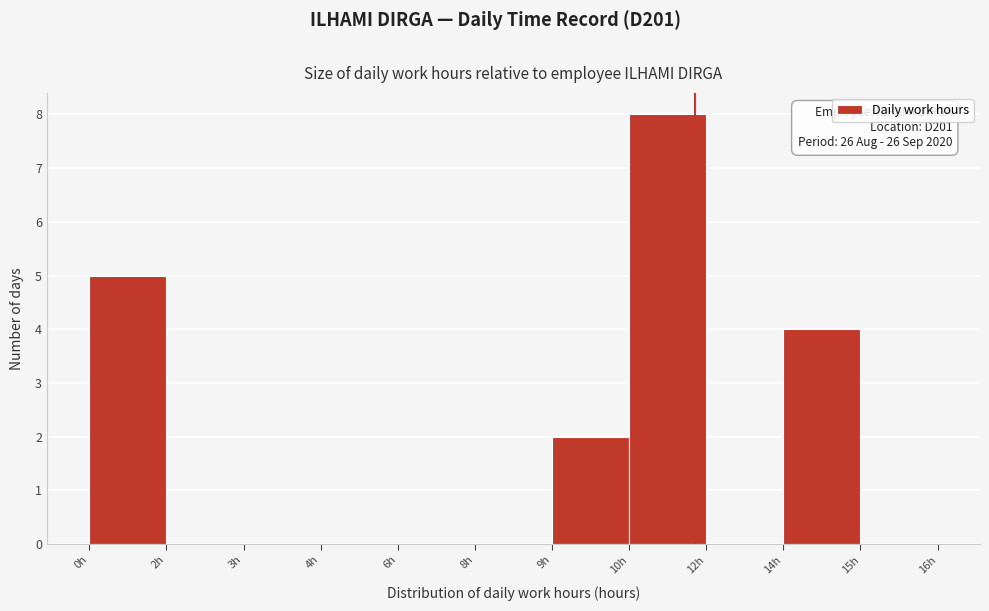

Reading left to right, transcribe all the data shown in this chart.

0h=5	2h=0	3h=0	4h=0	6h=0	8h=0	9h=2	10h=8	12h=0	14h=4	15h=0